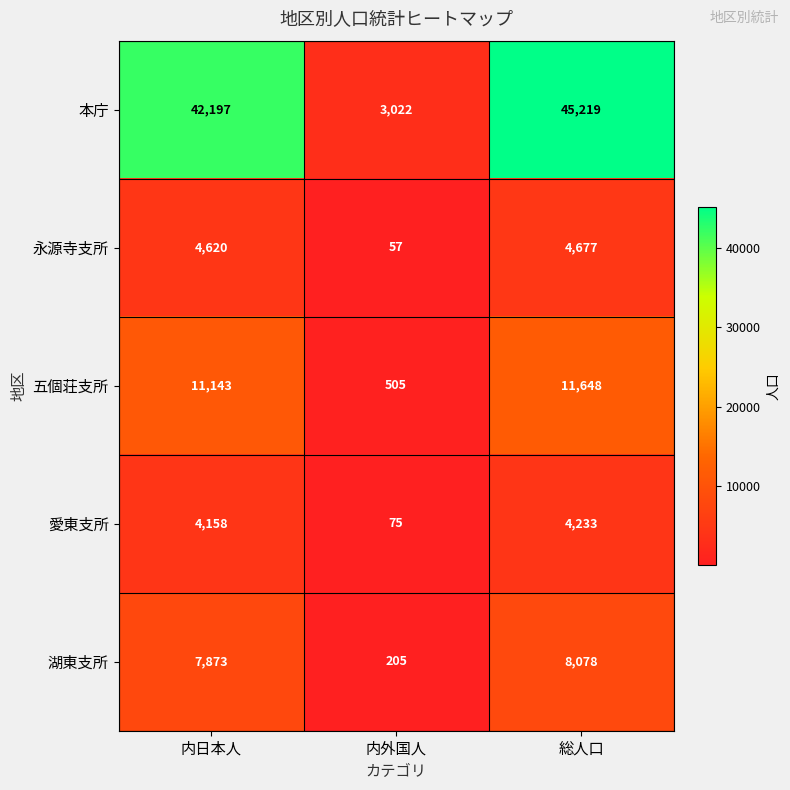

Between 内外国人 and 総人口, which series saw the biggest shift?

本庁